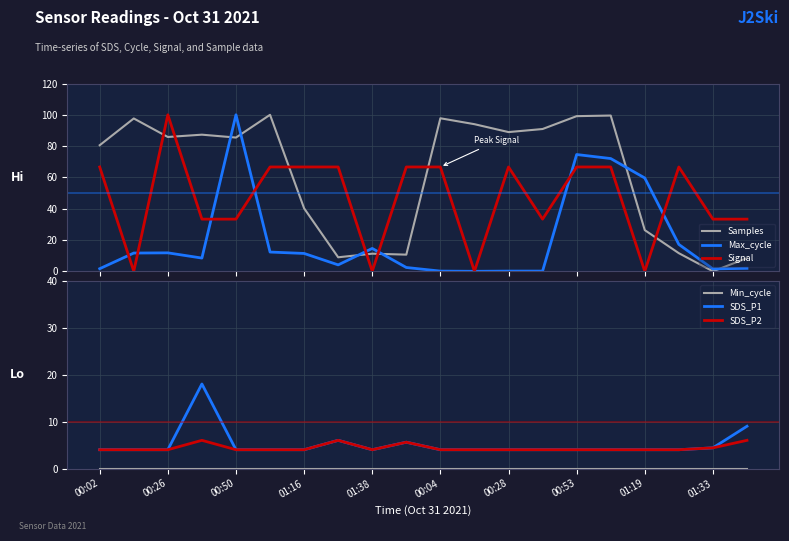

What is the maximum value for Samples?

100.0